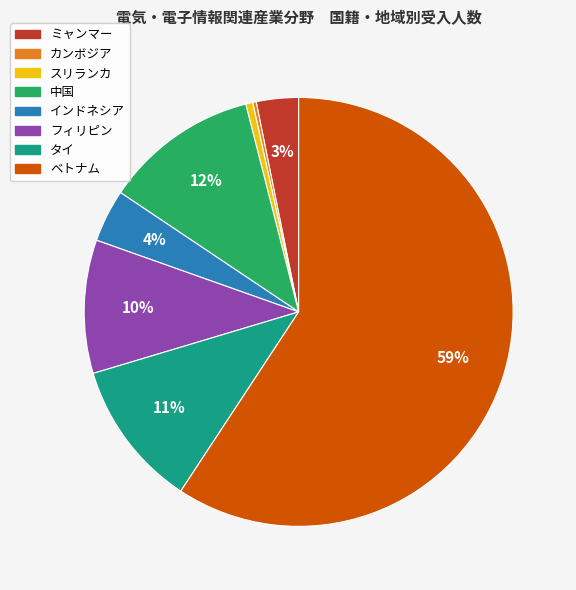

To the nearest percent, what percentage of the pie is ミャンマー?

3%